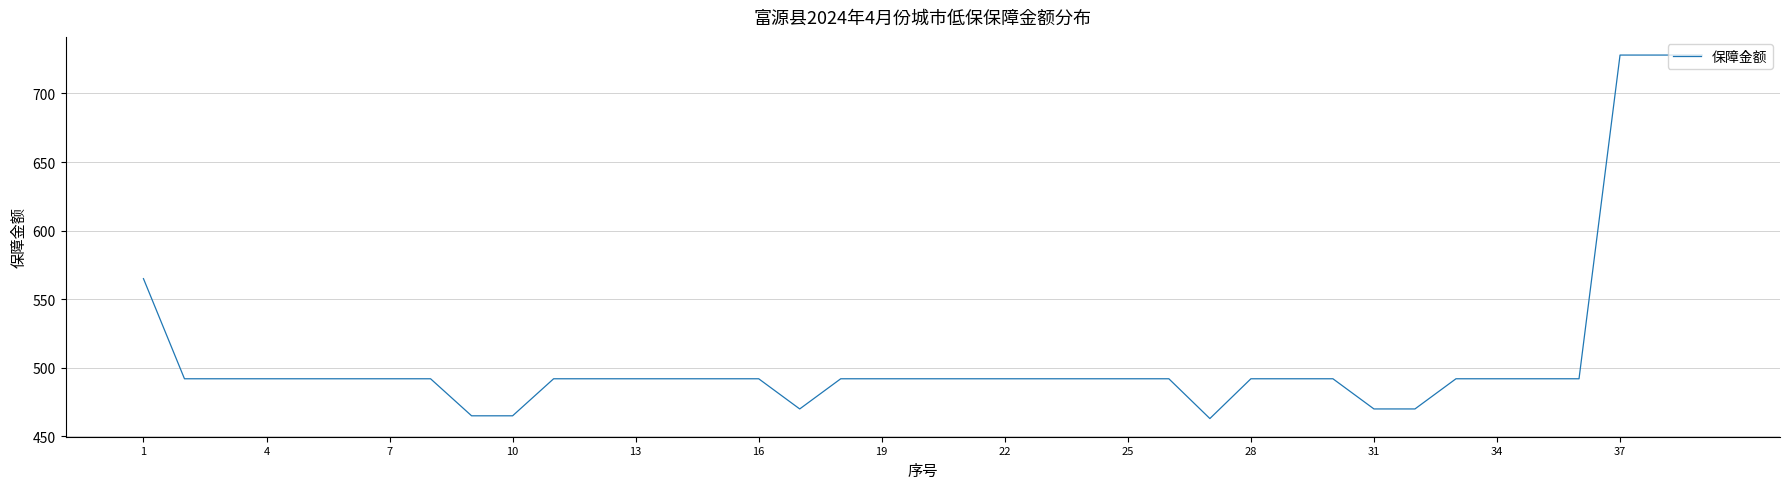

Reading left to right, extract all data points from this chart.

565	492	492	492	492	492	492	492	465	465	492	492	492	492	492	492	470	492	492	492	492	492	492	492	492	492	463	492	492	492	470	470	492	492	492	492	728	728	728